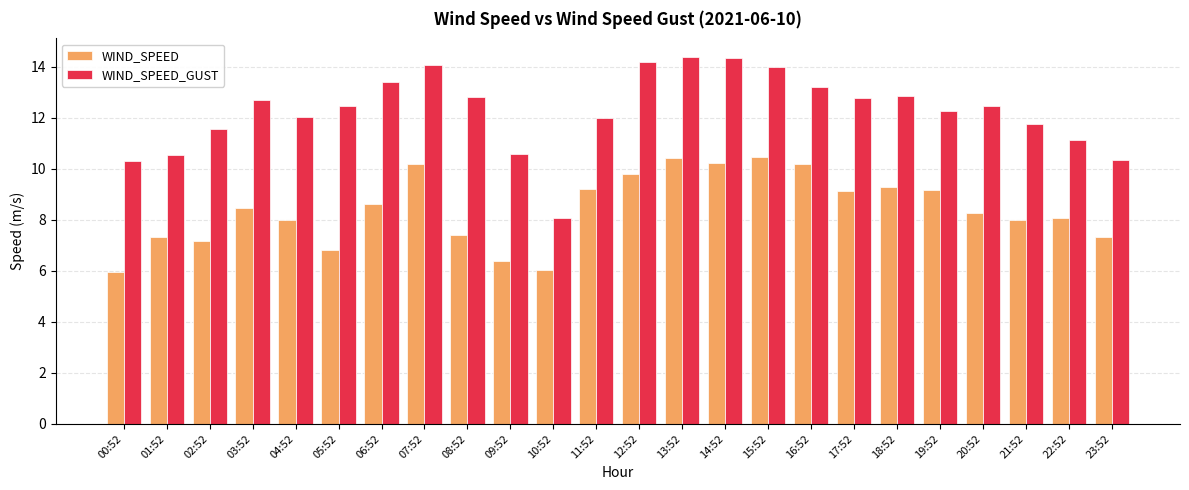

What is the smallest value displayed?

5.9